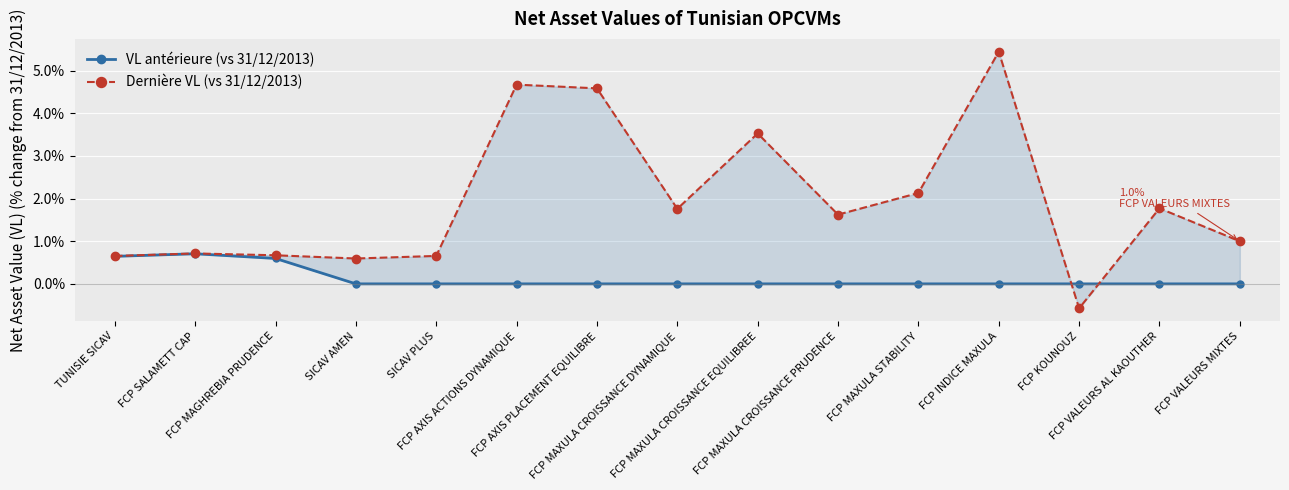

Rank the categories by Dernière VL (vs 31/12/2013) value from highest to lowest.

FCP INDICE MAXULA, FCP AXIS ACTIONS DYNAMIQUE, FCP AXIS PLACEMENT EQUILIBRE, FCP MAXULA CROISSANCE EQUILIBREE, FCP MAXULA STABILITY, FCP VALEURS AL KAOUTHER, FCP MAXULA CROISSANCE DYNAMIQUE, FCP MAXULA CROISSANCE PRUDENCE, FCP VALEURS MIXTES, FCP SALAMETT CAP, FCP MAGHREBIA PRUDENCE, SICAV PLUS, TUNISIE SICAV, SICAV AMEN, FCP KOUNOUZ